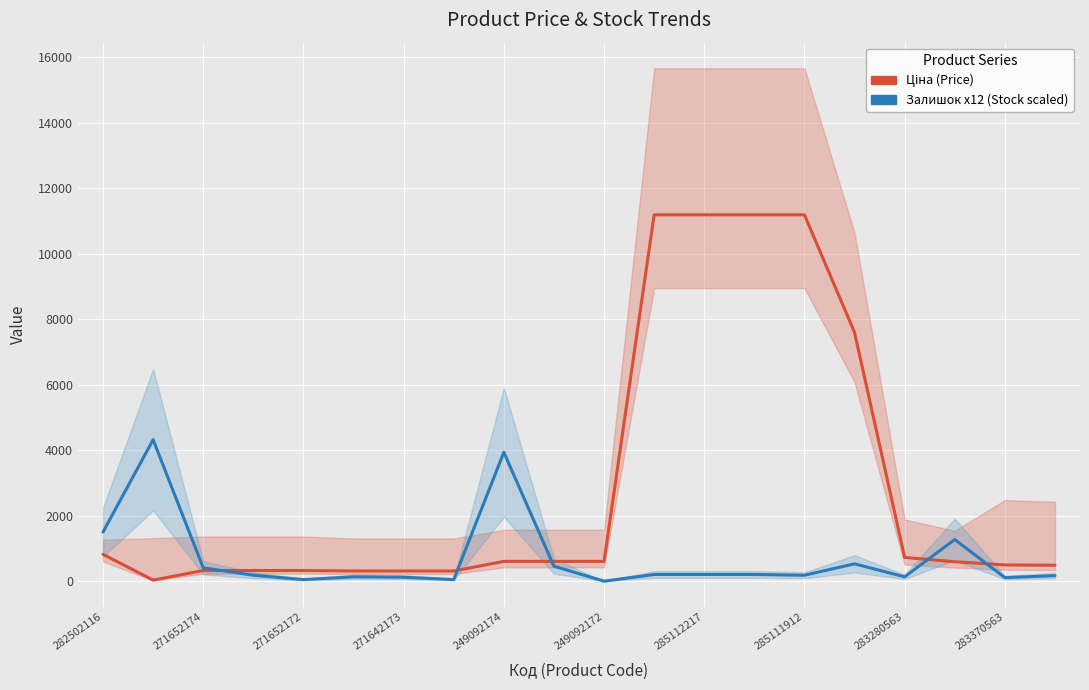

What is the label of the 20th point from the right?

282502116